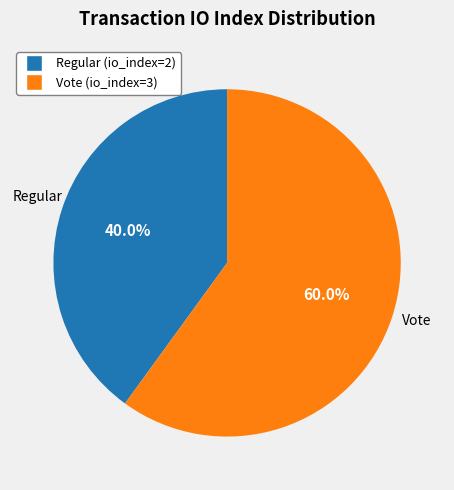

What is the total percentage of Regular (io_index=2) and Vote (io_index=3)?

100.0%